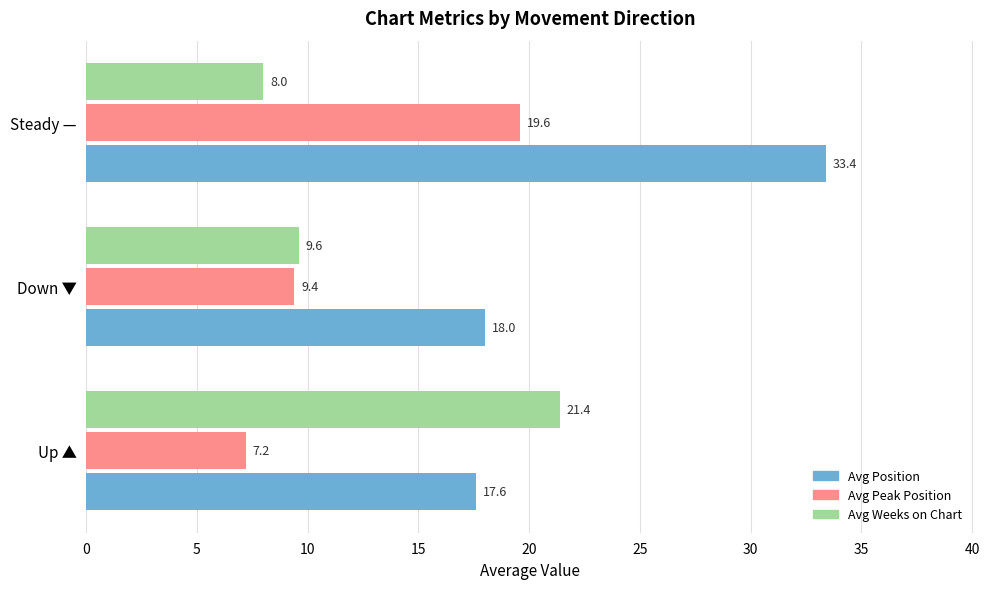

True or false: Avg Peak Position has a value of 9.4 at Down ▼.

True